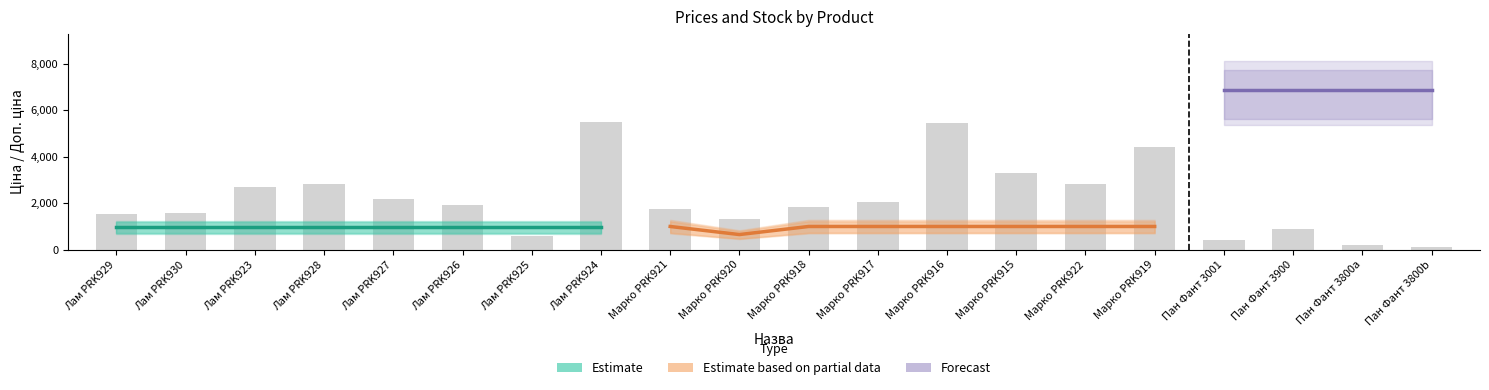

What is the difference between the highest and lowest values at 10?

993.1